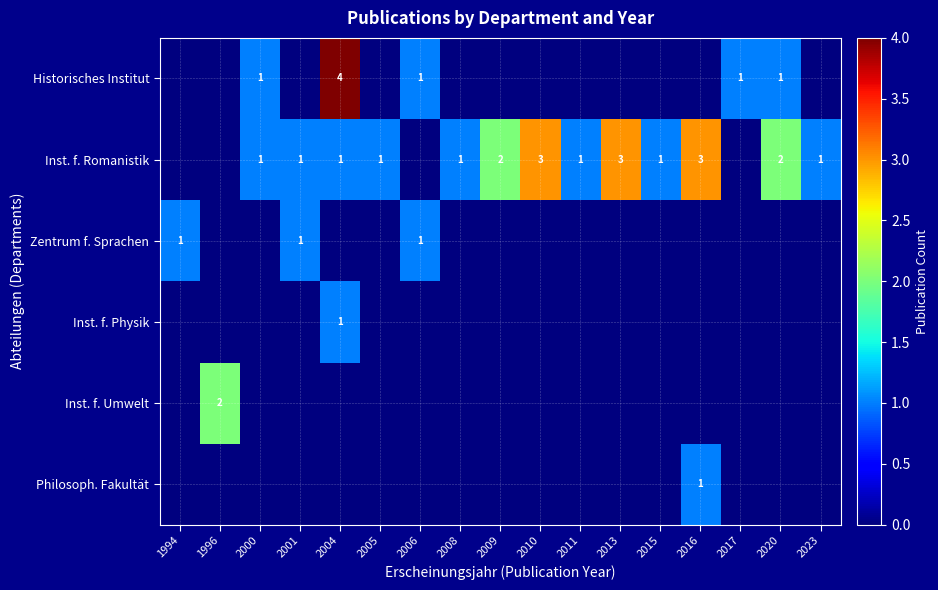

The value of Inst. f. Romanistik at 2000 is 1. True or false?

True